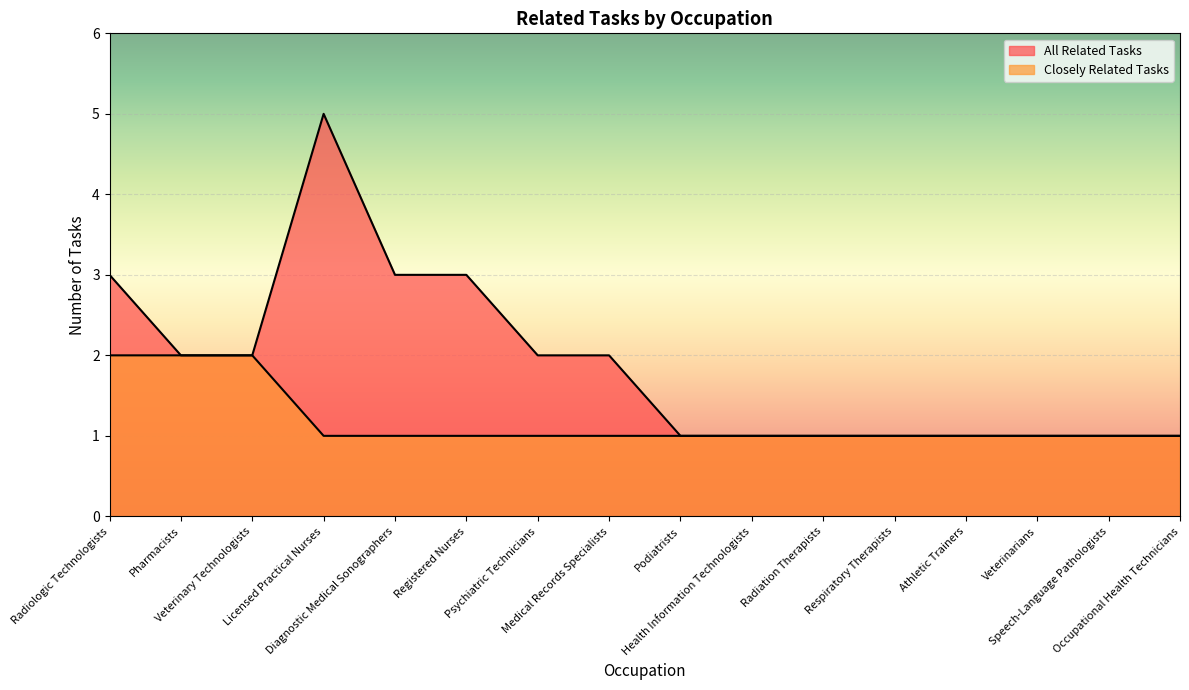

Which series has the widest spread of values?

All Related Tasks